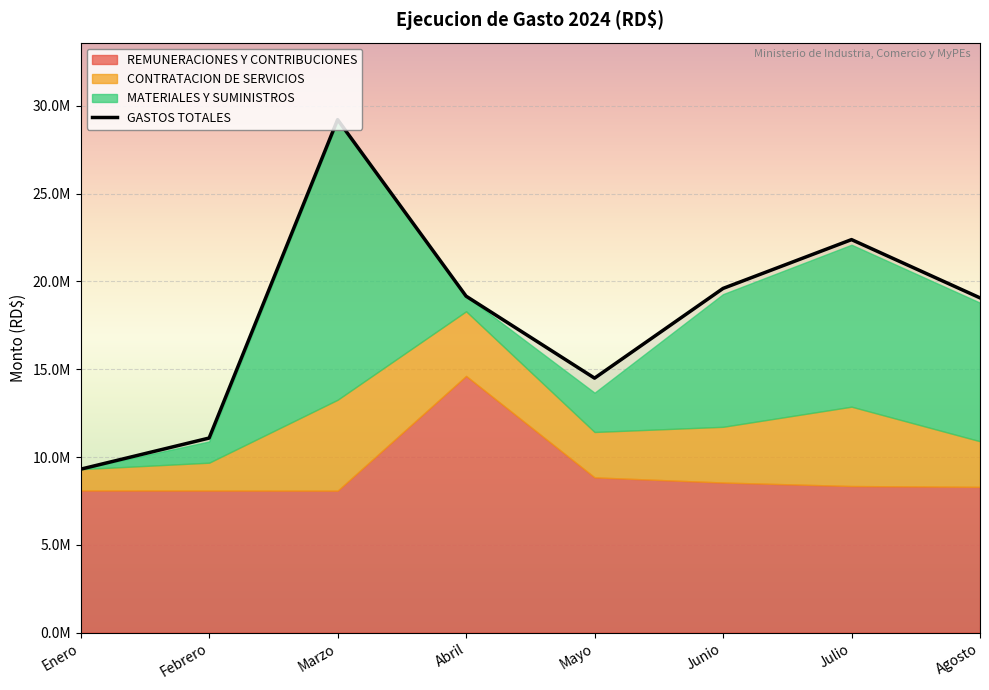

Where is the first local maximum for REMUNERACIONES Y CONTRIBUCIONES?

Abril